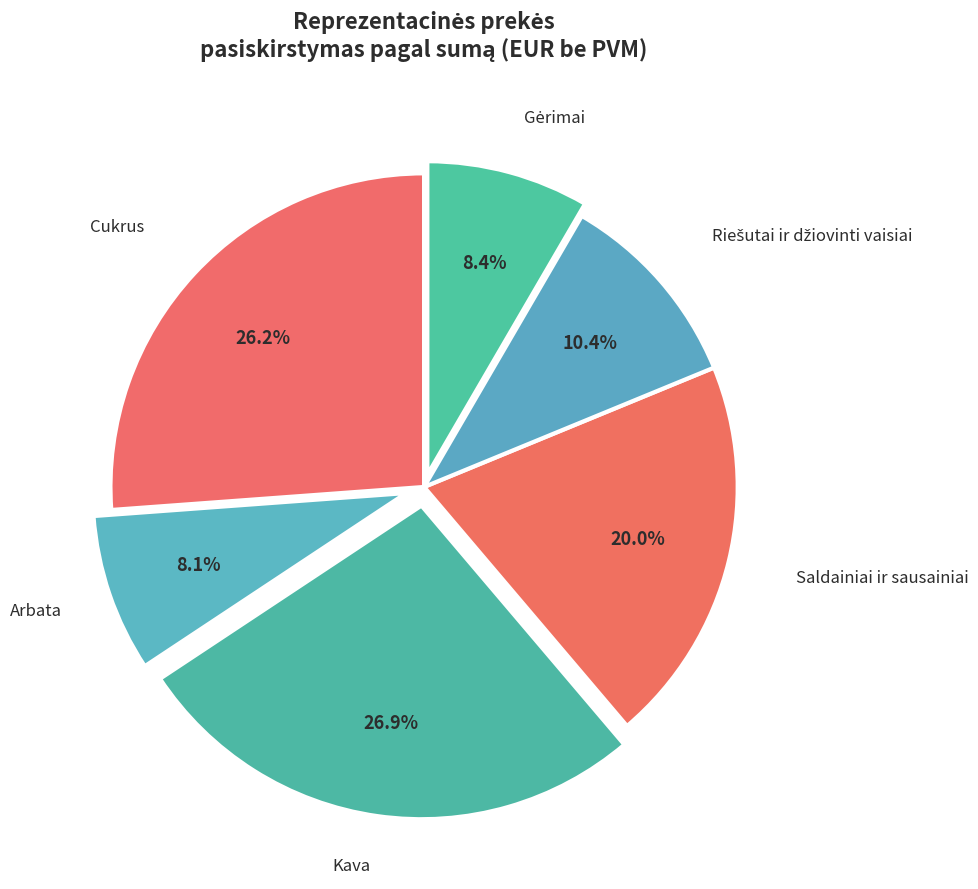

Which slice is the largest?

Kava